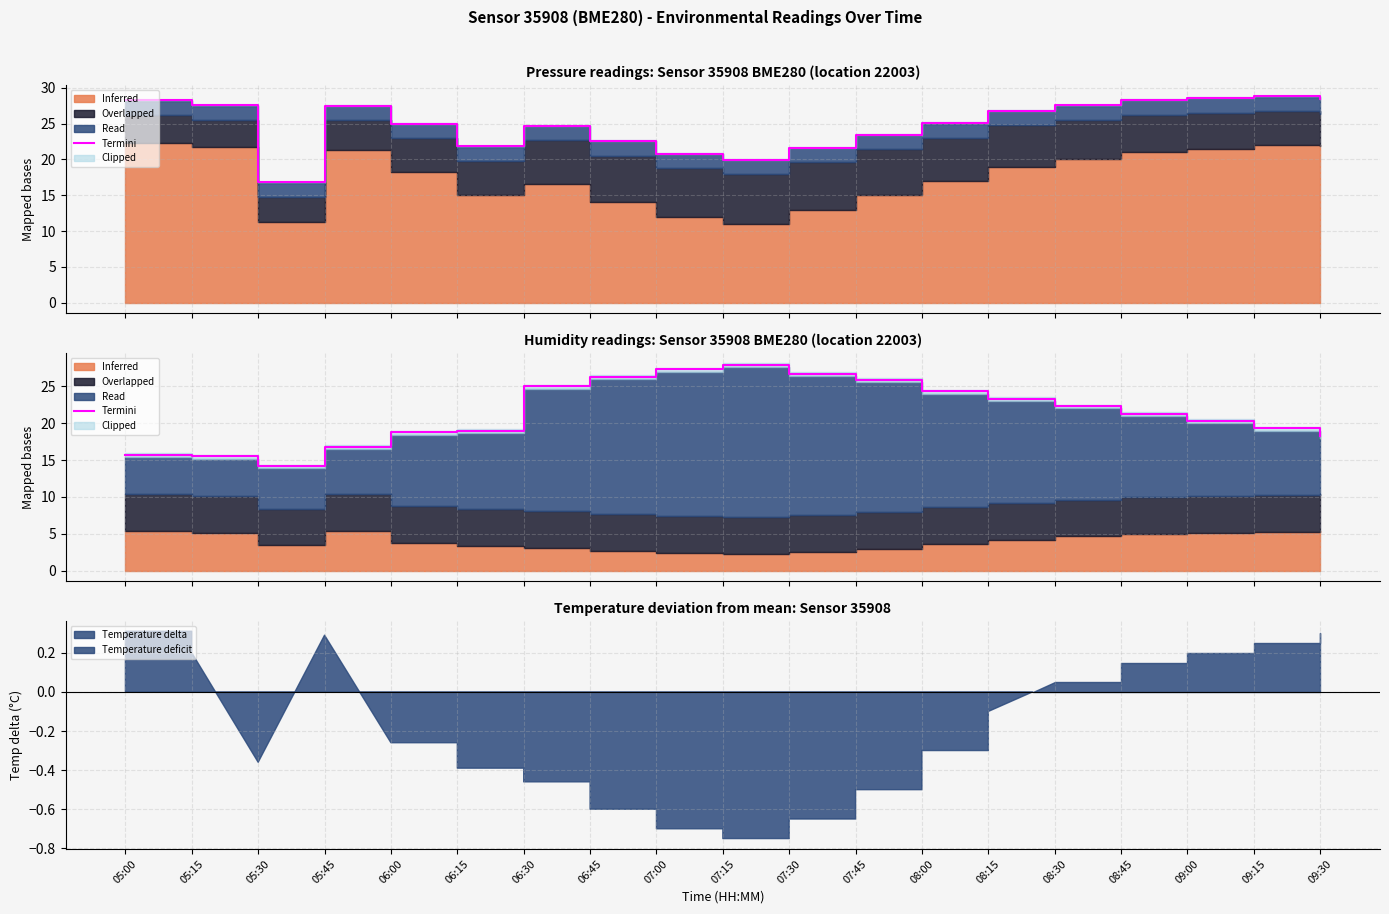

Where is the data nearest to the value 21?

08:45